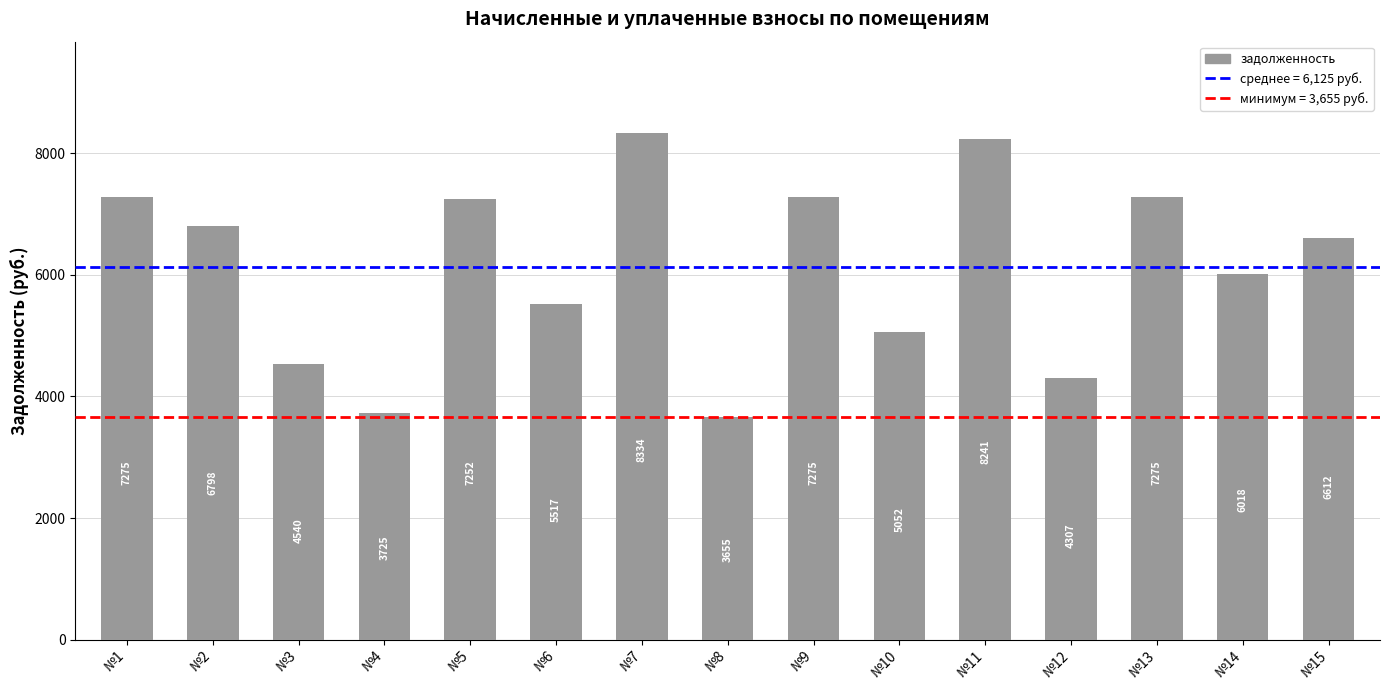

Which label corresponds to the smallest value in the chart?

№8